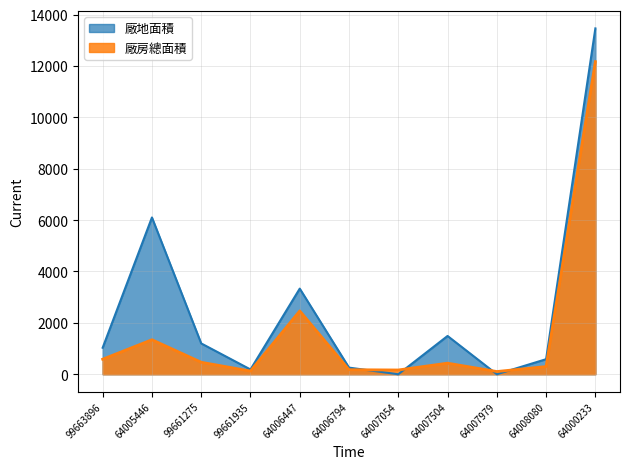

True or false: 廠地面積 has more than 0 points higher than both neighbors.

True